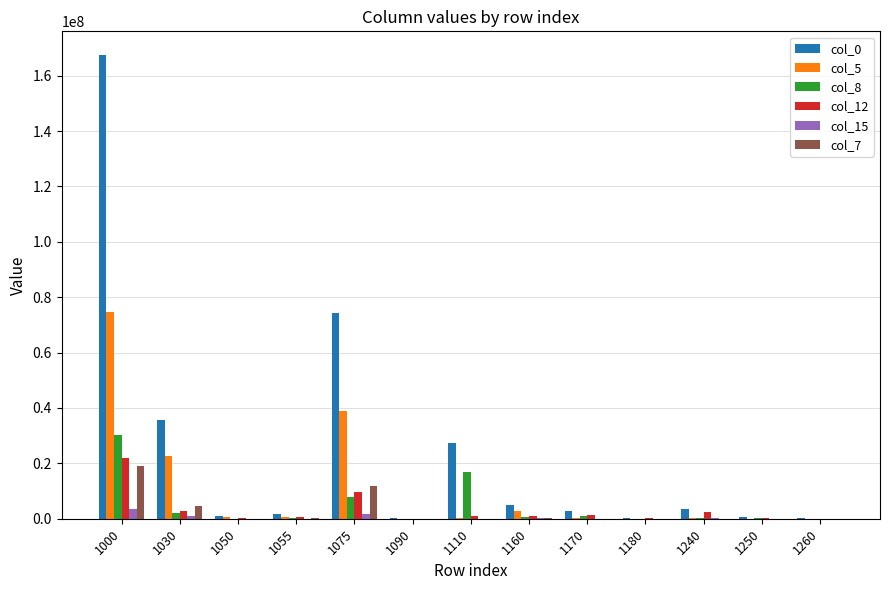

At which category is the sum across all series the highest?

1000